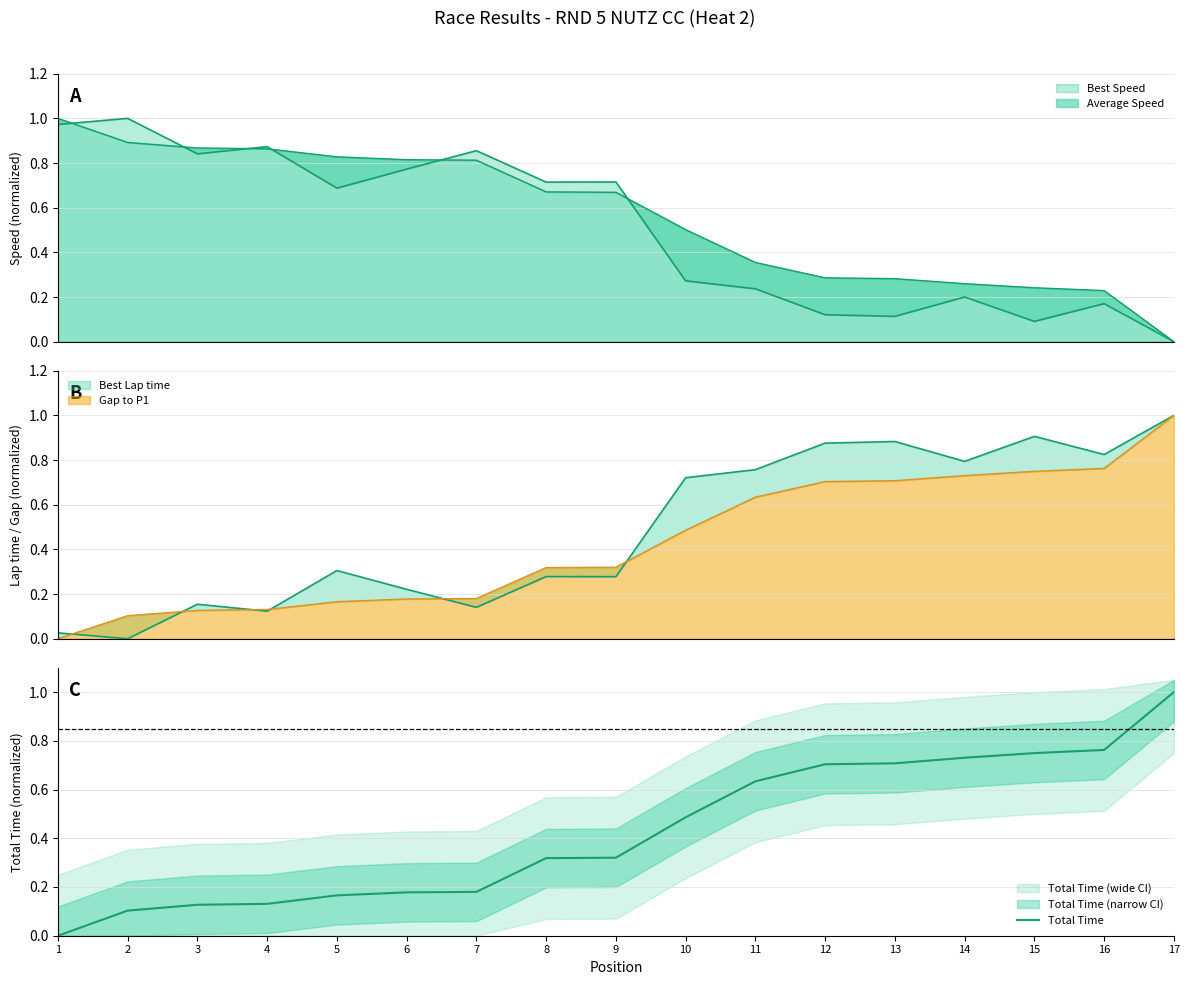

Which category has the lowest value across all series?

1